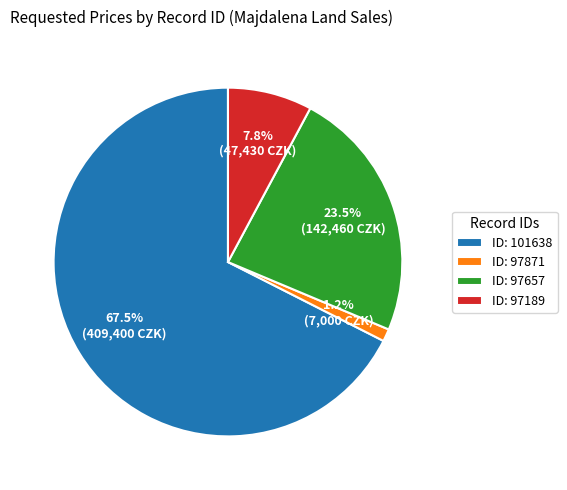

What is the smallest slice in the pie chart?

ID: 97871